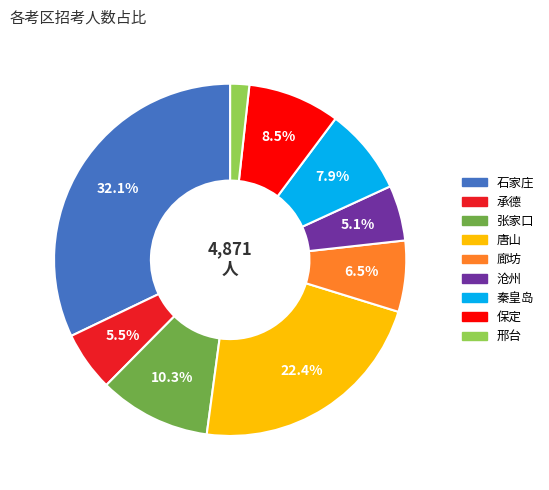

Is there any slice that represents more than half of the pie?

No